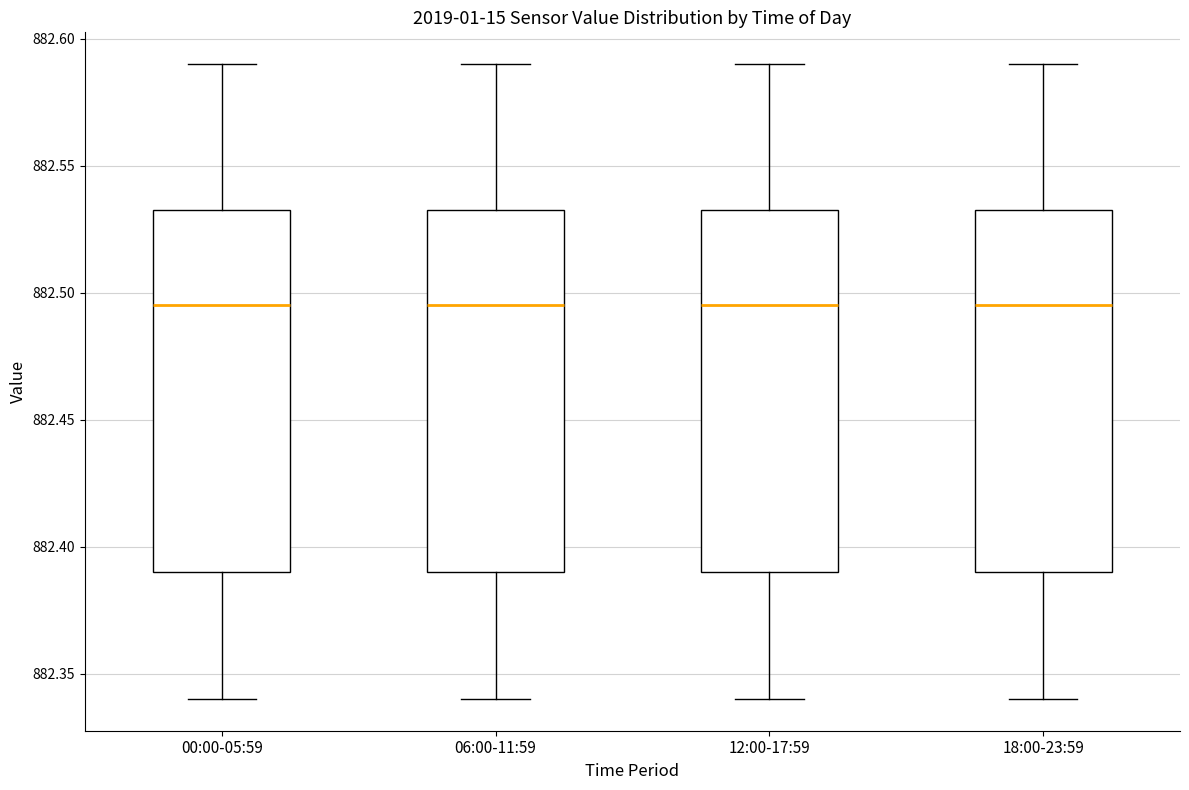

Reading left to right, transcribe this box plot: for each box, give where its median line is, the range the box spans, and where its two whiskers end, as read against the y-axis. The values are not printed on the chart, so give them approximately, as read against the axis.

00:00-05:59: median 882.495, box 882.390 to 882.535, whiskers 882.340 to 882.590
06:00-11:59: median 882.495, box 882.390 to 882.535, whiskers 882.340 to 882.590
12:00-17:59: median 882.495, box 882.390 to 882.535, whiskers 882.340 to 882.590
18:00-23:59: median 882.495, box 882.390 to 882.535, whiskers 882.340 to 882.590